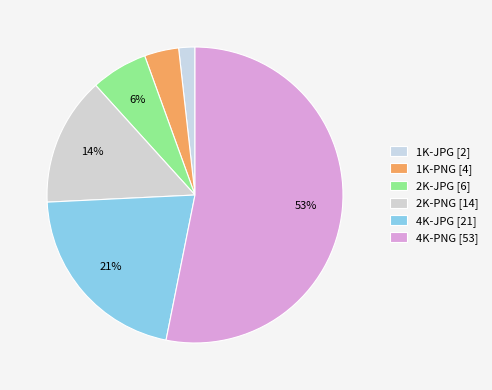

To the nearest percent, what percentage of the pie is 1K-PNG?

4%